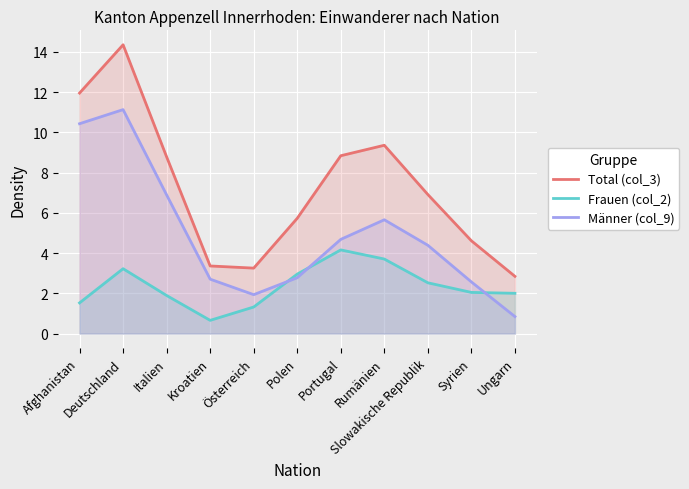

What is the maximum value for Frauen (col_2)?

4.2